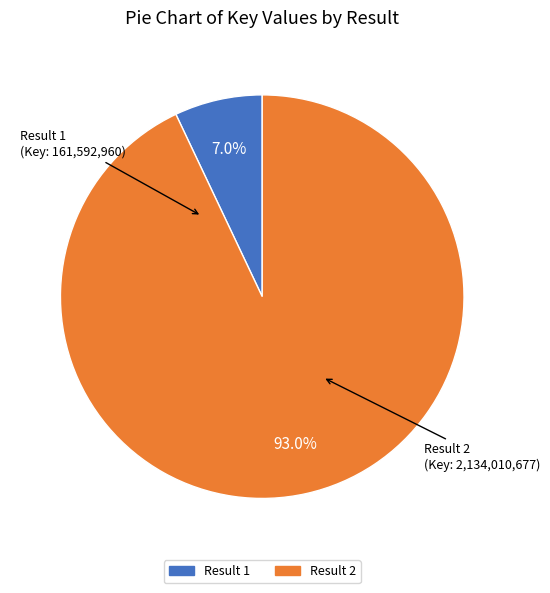

Is there any slice that represents more than half of the pie?

Yes